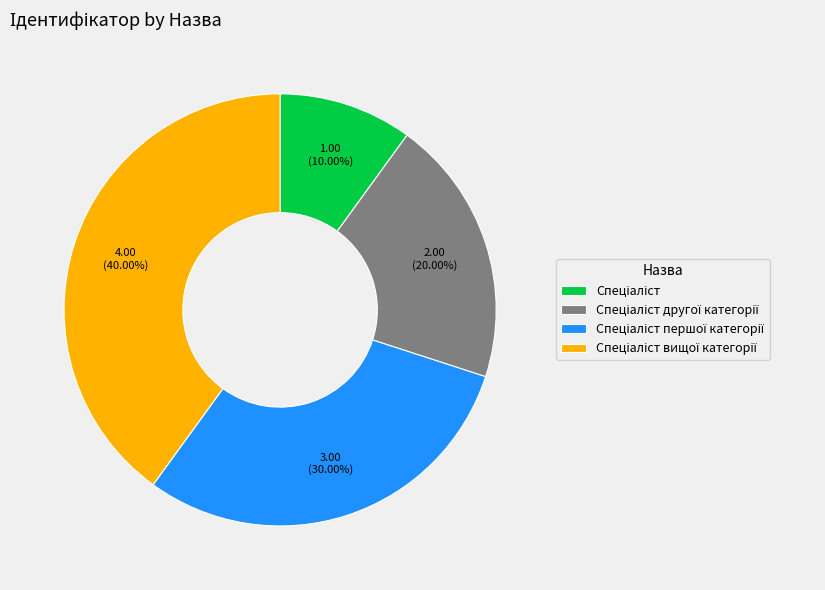

Does any single category account for the majority?

No